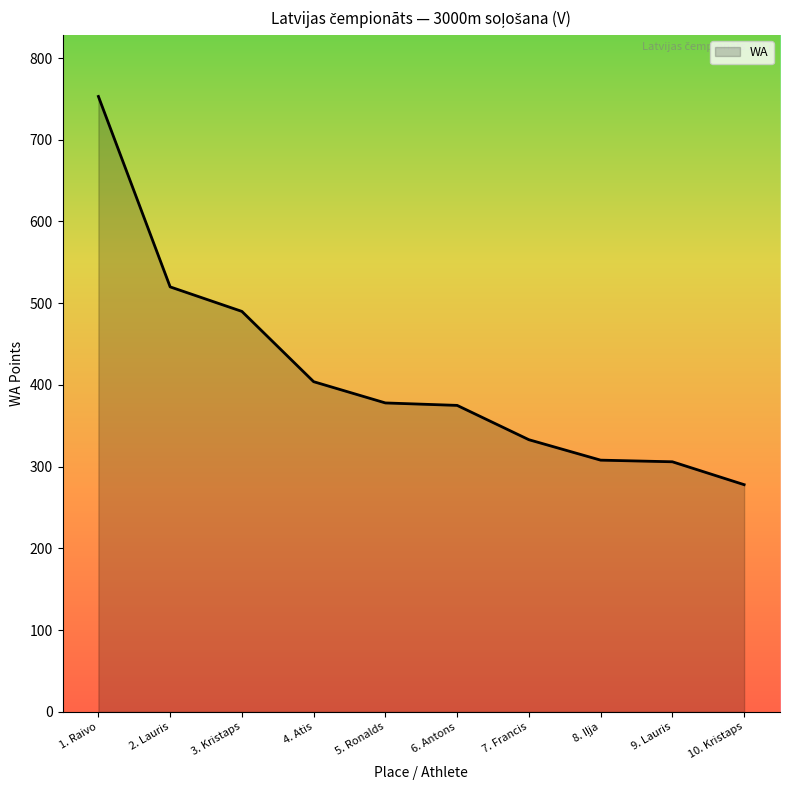

What is the smallest value displayed?

278